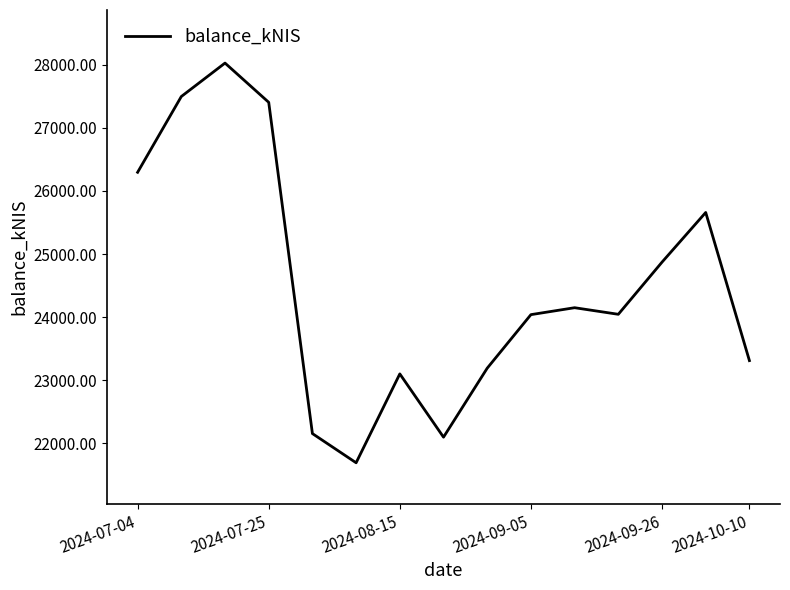

What is the maximum value shown in the chart?

28025.4